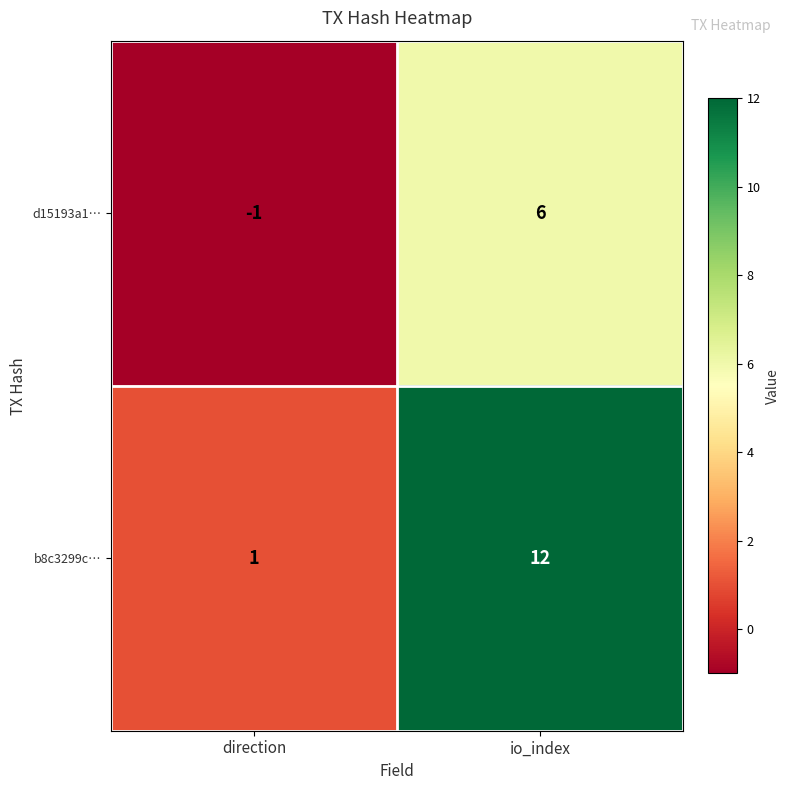

At io_index, list the series in order from smallest to largest.

d15193a1…, b8c3299c…